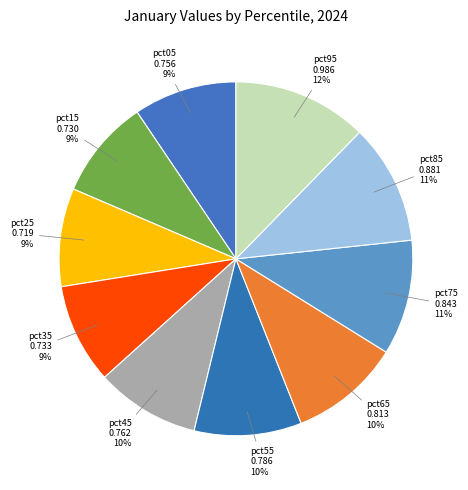

Is there a majority slice in this chart?

No